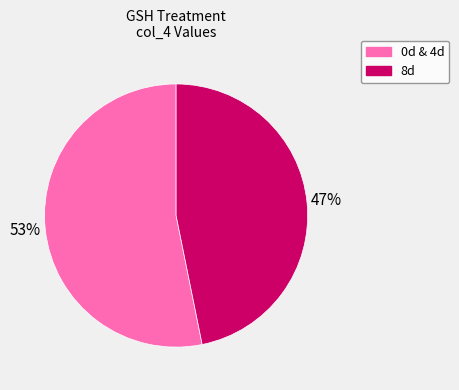

To the nearest percent, what is the difference between the largest and smallest slice percentages?

6%